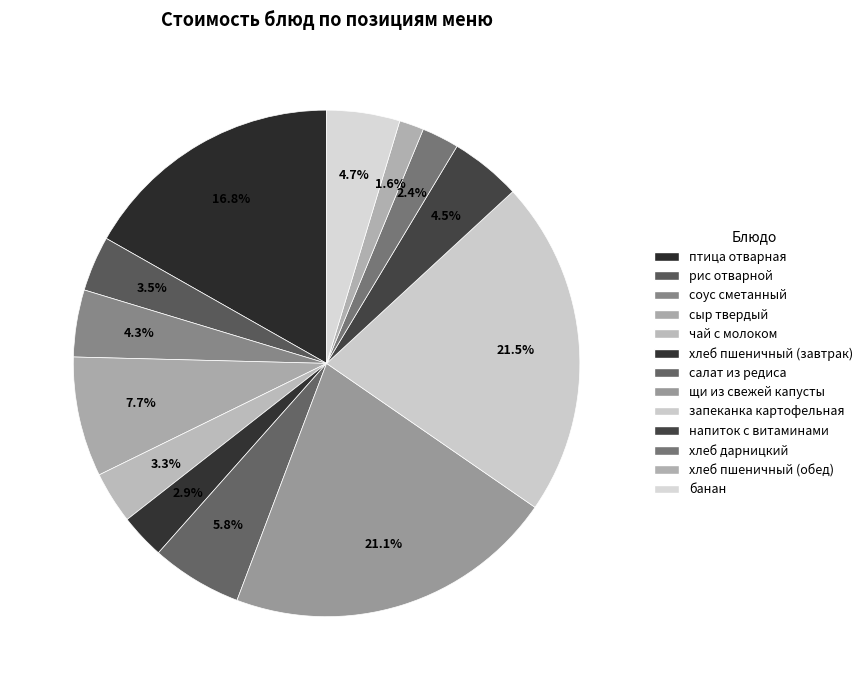

How many slices are in this pie chart?

13